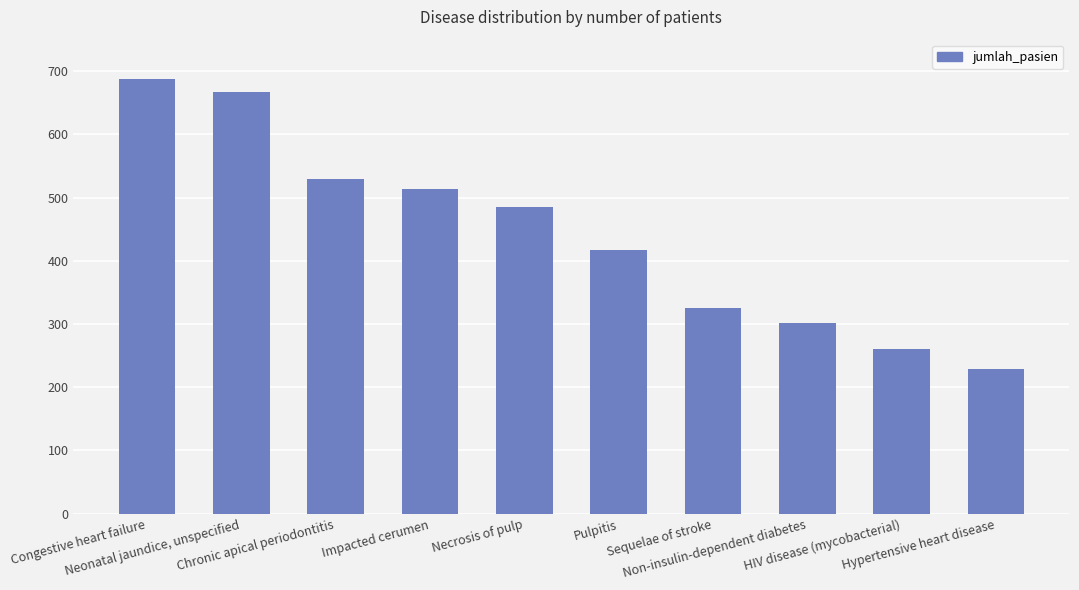

At which category does the chart reach its peak across all series?

Congestive heart failure